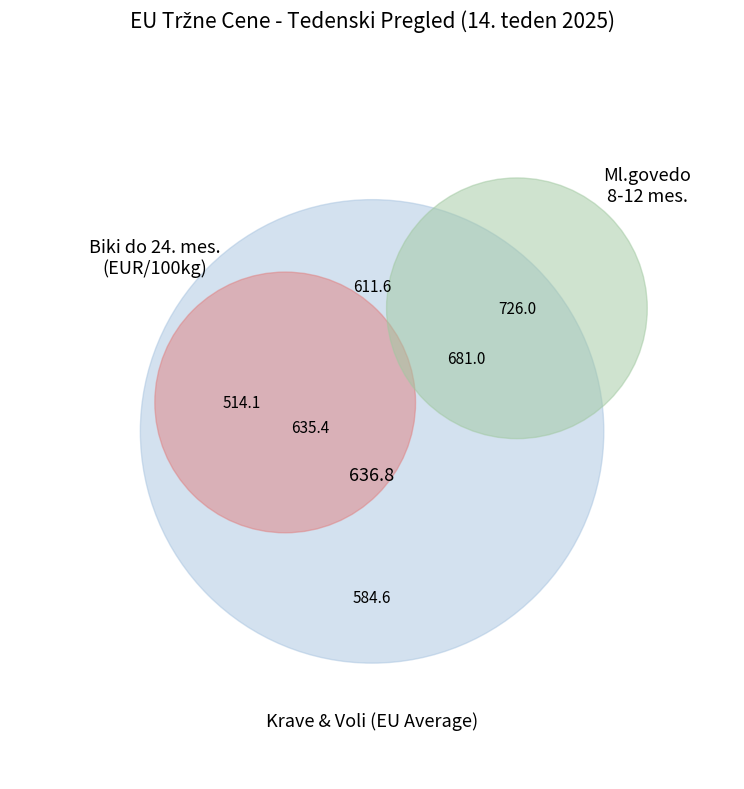

How many slices are in this pie chart?

7